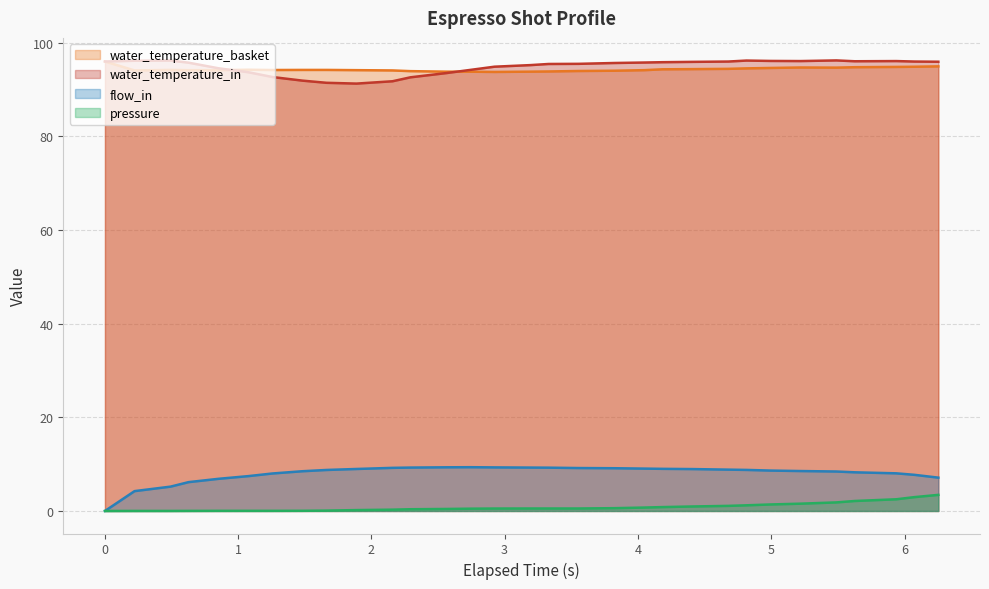

Reading right to left, extract all data points from this chart.

water_temperature_basket: 95.0	94.9	94.8	94.8	94.7	94.7	94.6	94.5	94.4	94.4	94.3	94.2	94.0	94.0	93.9	93.8	93.8	93.8	93.8	93.9	94.1	94.2	94.2	94.2	94.2	94.2	94.2	94.1	94.2	94.1	96.0
water_temperature_in: 96.0	96.0	96.1	96.0	96.2	96.1	96.1	96.2	96.0	95.9	95.8	95.8	95.7	95.5	95.5	95.2	94.9	94.2	93.5	92.6	91.8	91.3	91.5	91.9	92.7	93.7	94.5	95.8	96.2	96.2	96.0
flow_in: 7.1	7.7	8.0	8.3	8.4	8.5	8.6	8.8	8.8	8.9	9.0	9.1	9.1	9.2	9.2	9.3	9.3	9.3	9.3	9.3	9.2	9.0	8.8	8.5	8.0	7.5	6.9	6.2	5.2	4.2	0.0
pressure: 3.4	3.0	2.5	2.1	1.8	1.6	1.4	1.2	1.1	1.0	0.8	0.7	0.6	0.5	0.5	0.5	0.5	0.5	0.4	0.4	0.3	0.2	0.1	0.0	0.0	0.0	0.0	0.0	0.0	0.0	0.0